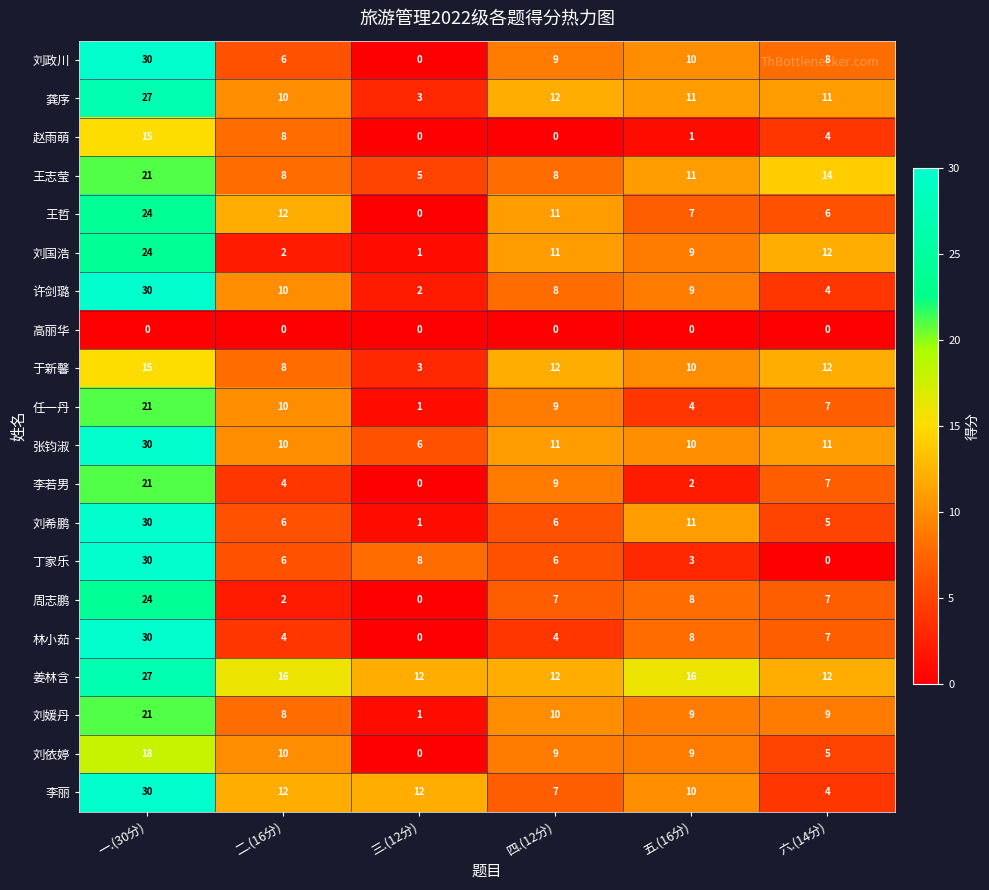

The 林小茹 series shows 4 at 四.(12分). True or false?

True